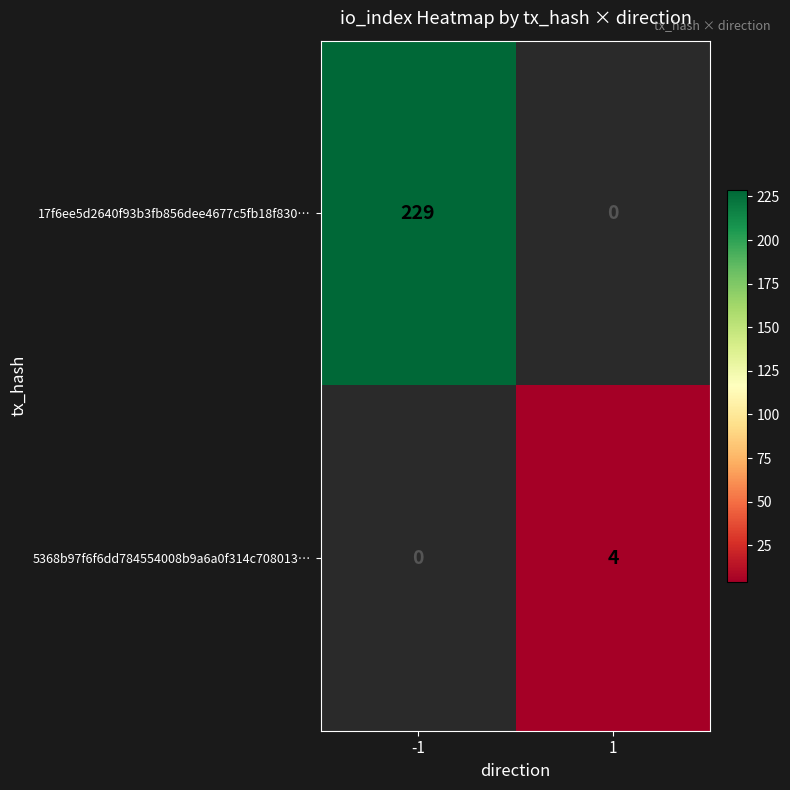

What is the greatest value displayed?

229.0